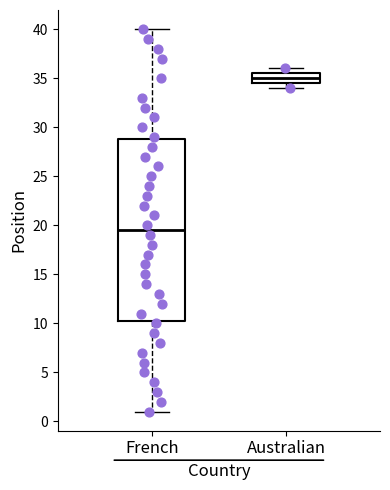

Reading left to right, transcribe this box plot: for each box, give where its median line is, the range the box spans, and where its two whiskers end, as read against the y-axis. The values are not printed on the chart, so give them approximately, as read against the axis.

French: median 19.5, box 10.5 to 29.0, whiskers 1.0 to 40.0
Australian: median 35.0, box 34.5 to 35.5, whiskers 34.0 to 36.0